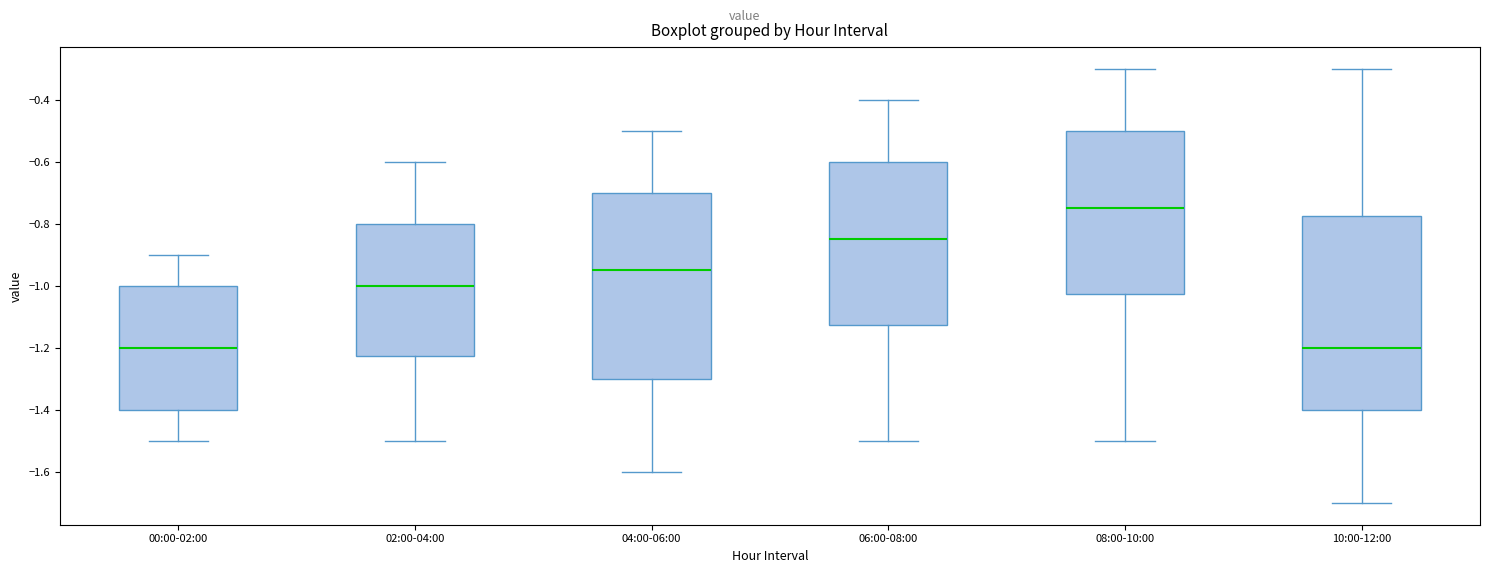

Reading left to right, transcribe this box plot: for each box, give where its median line is, the range the box spans, and where its two whiskers end, as read against the y-axis. The values are not printed on the chart, so give them approximately, as read against the axis.

00:00-02:00: median -1.20, box -1.40 to -1.00, whiskers -1.50 to -0.90
02:00-04:00: median -1.00, box -1.22 to -0.80, whiskers -1.50 to -0.60
04:00-06:00: median -0.94, box -1.30 to -0.70, whiskers -1.60 to -0.50
06:00-08:00: median -0.84, box -1.12 to -0.60, whiskers -1.50 to -0.40
08:00-10:00: median -0.74, box -1.02 to -0.50, whiskers -1.50 to -0.30
10:00-12:00: median -1.20, box -1.40 to -0.78, whiskers -1.70 to -0.30